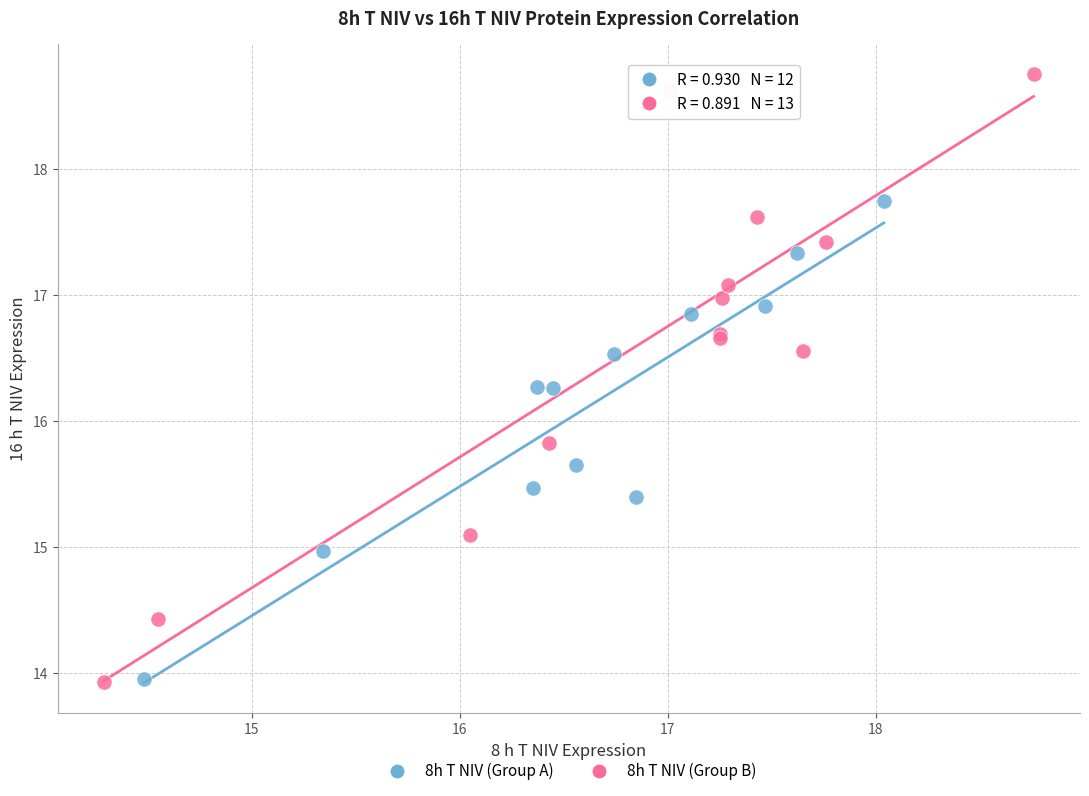

Which series contains the highest Y value?

8h T NIV (Group B)